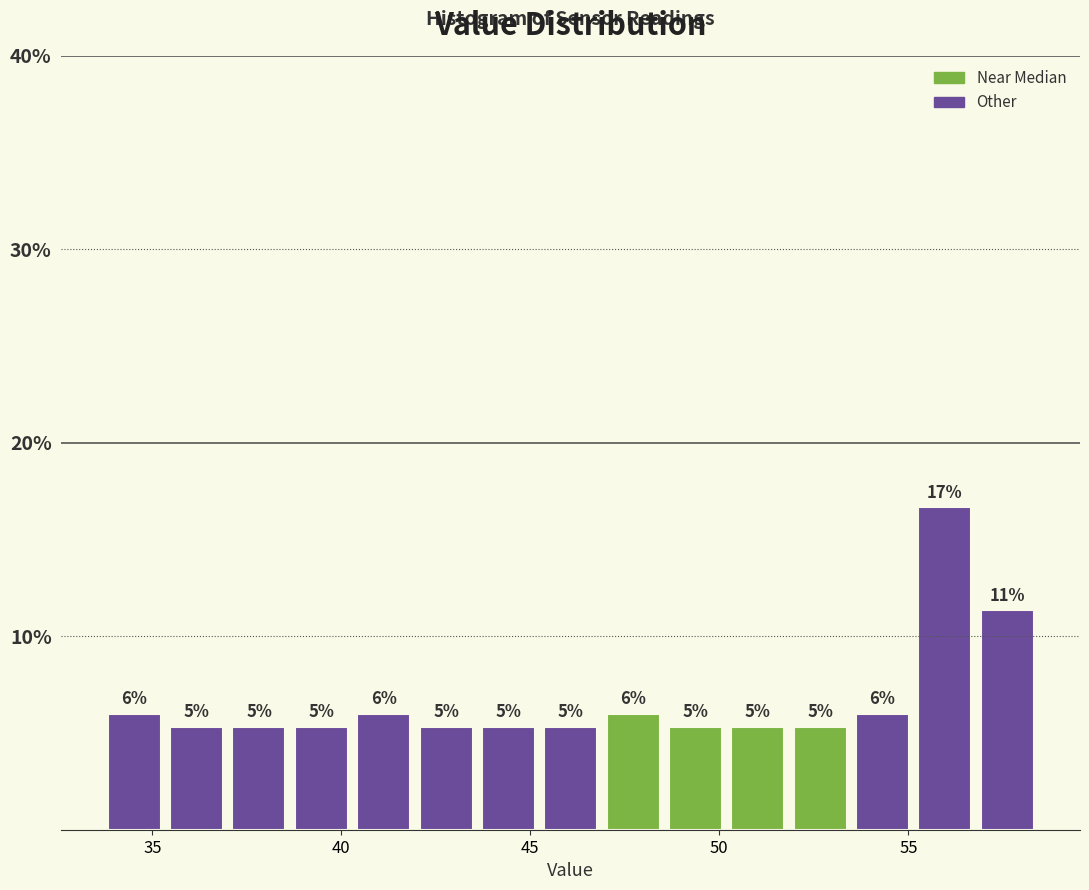

Around what value on the x-axis is the tallest bar? Give the approximate position of its centre, as read against the axis.

56.0